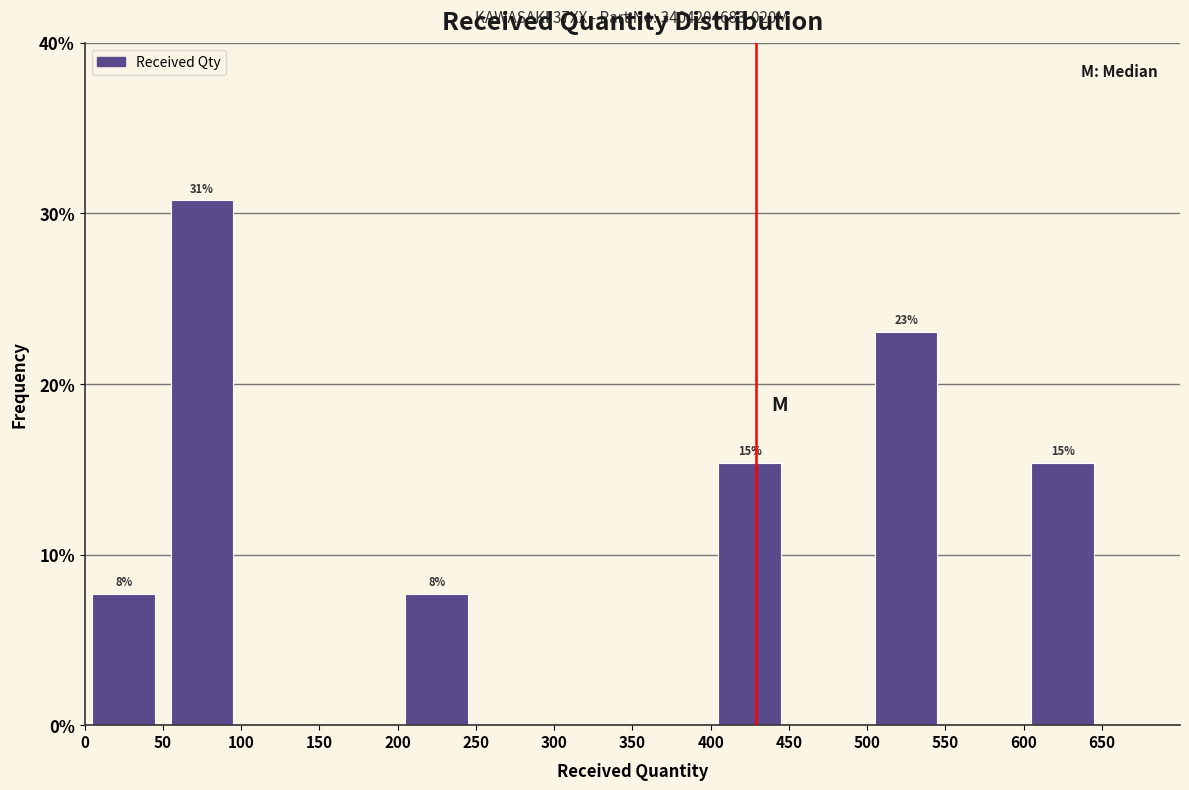

Which range on the x-axis has the tallest bar?

50 to 100